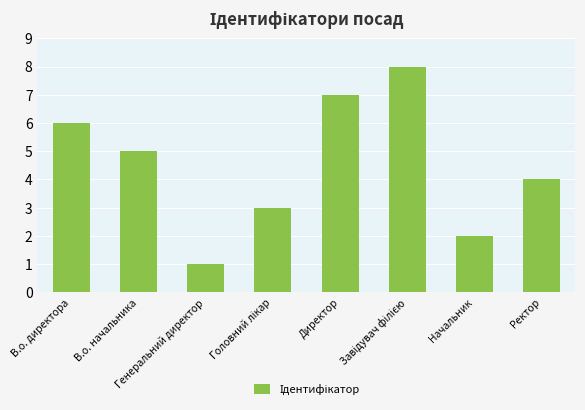

What is the maximum value shown in the chart?

8